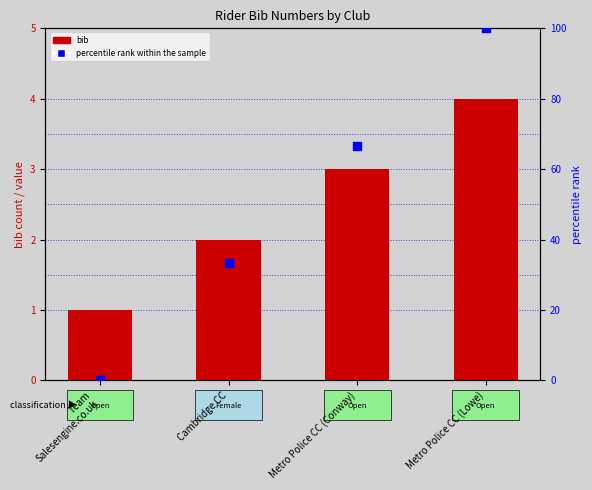

What is the total value across all series at Metro Police CC (Conway)?

69.7